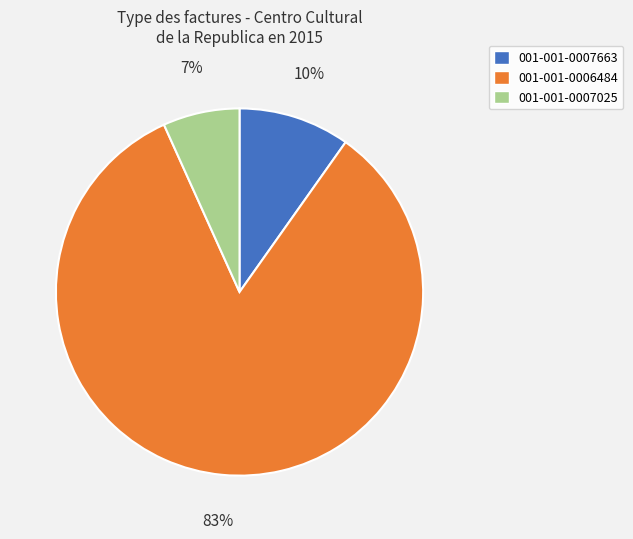

Does 001-001-0006484 account for over 50% of the chart?

Yes